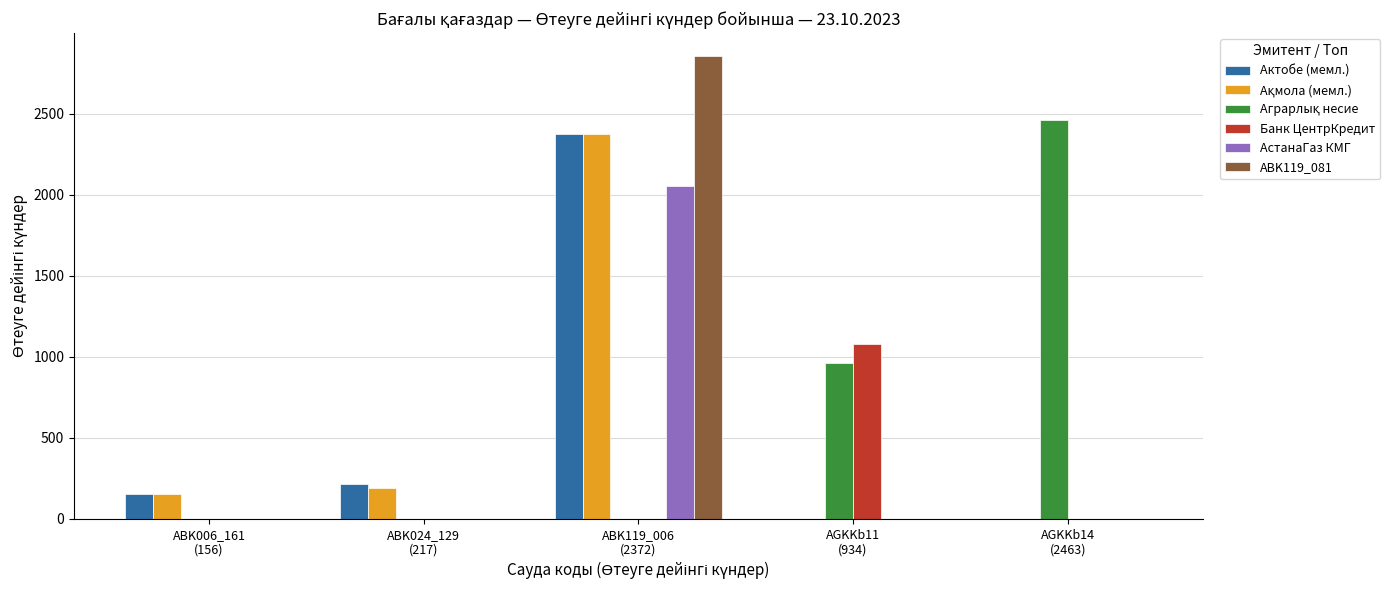

What is the maximum value shown in the chart?

2854